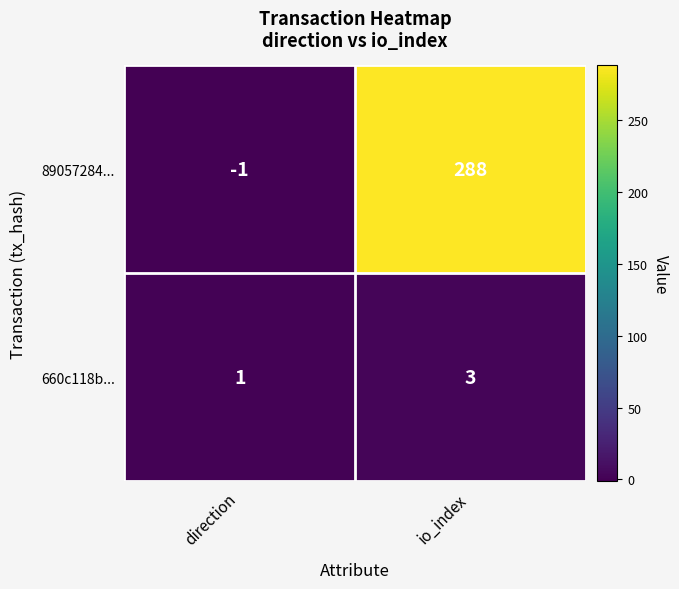

What is the spread (max minus min) of values at direction?

2